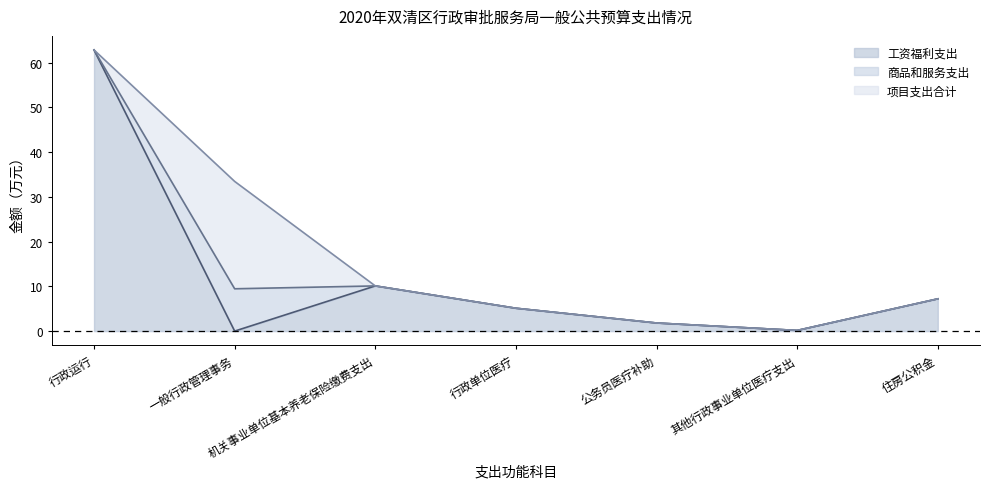

Reading left to right, what are all the values shown in this chart?

工资福利支出: 62.9	0.0	10.1	5.1	1.8	0.1	7.2
商品和服务支出: 0.0	9.5	0.0	0.0	0.0	0.0	0.0
项目支出合计: 0.0	24.0	0.0	0.0	0.0	0.0	0.0